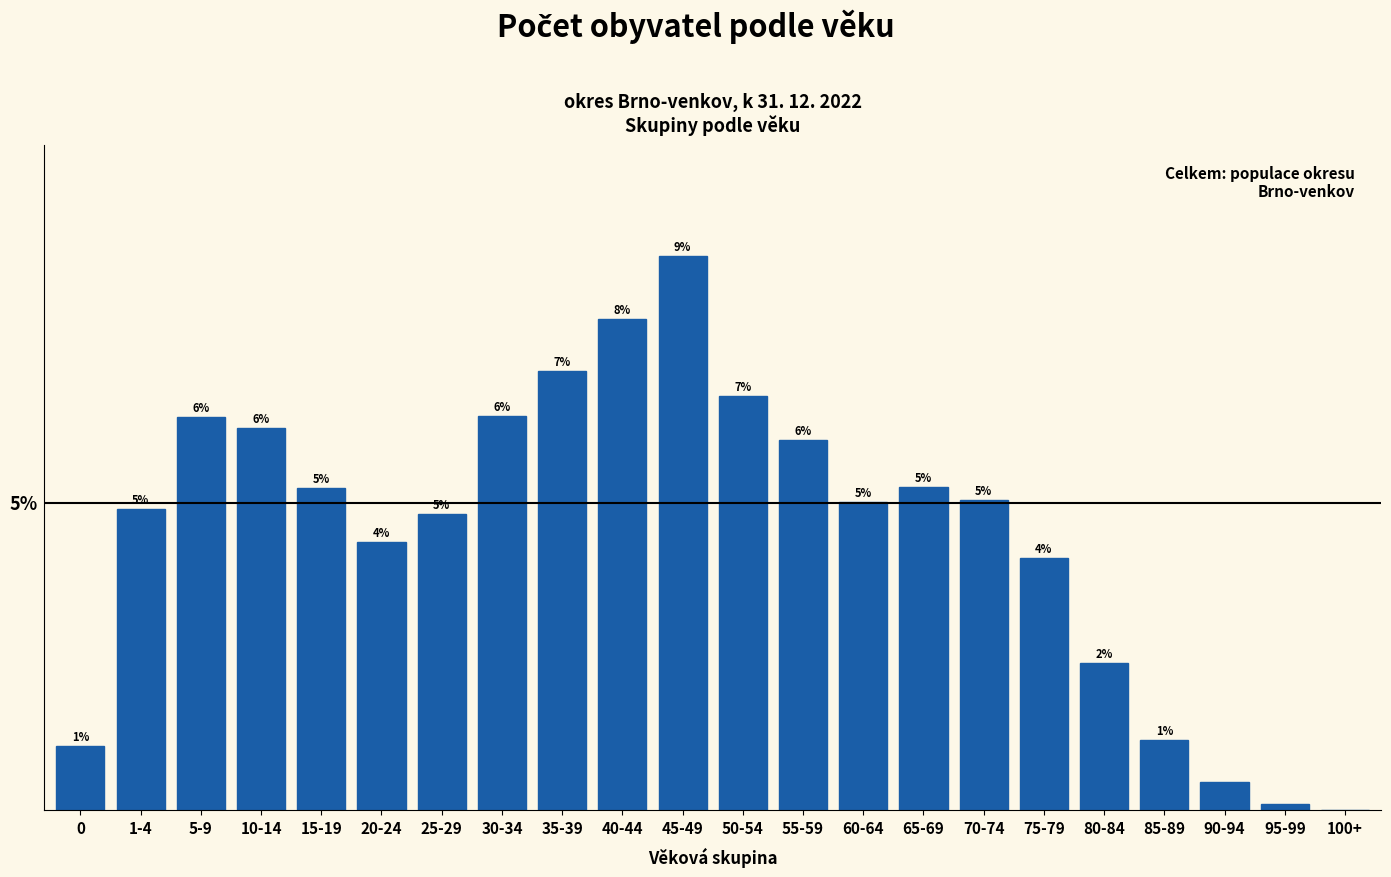

Which category has the highest value across all series?

45-49